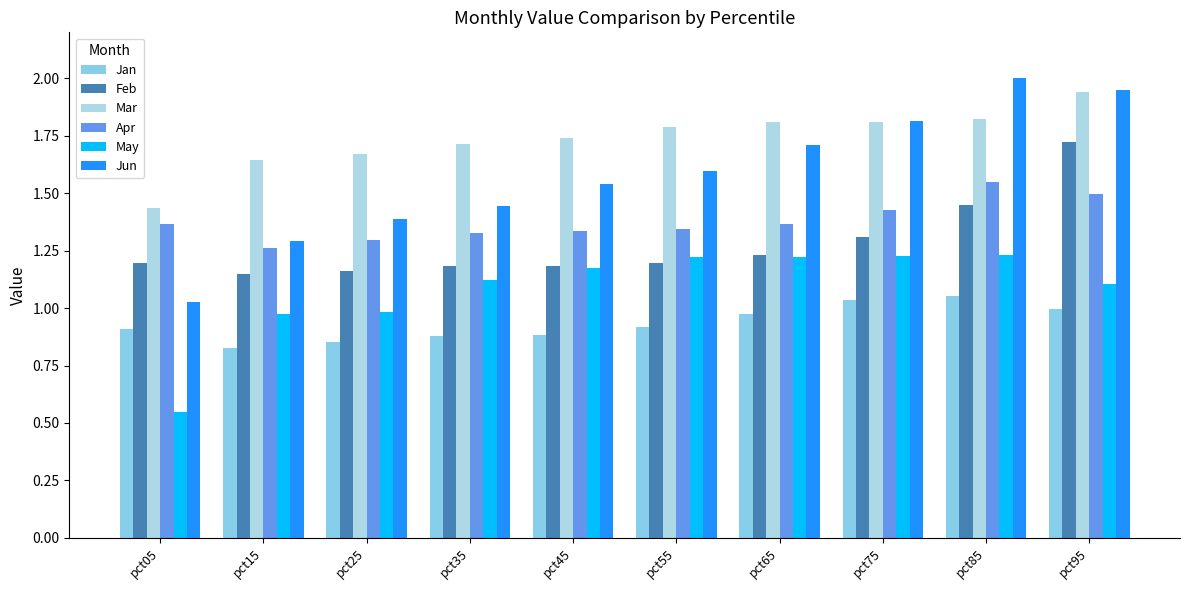

What is the average value of the May series?

1.1